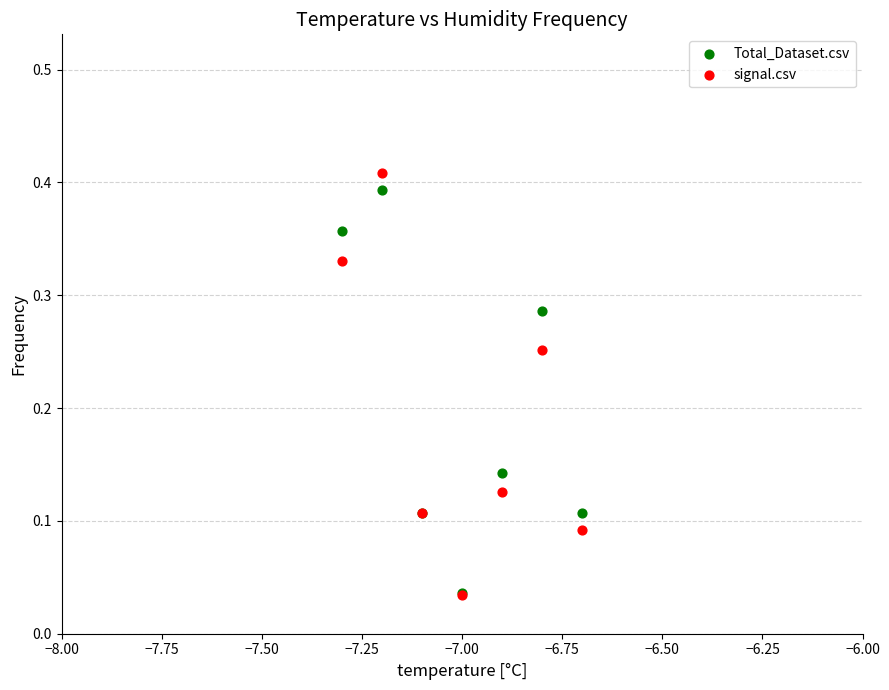

What are all the series names shown in the legend?

Total_Dataset.csv, signal.csv